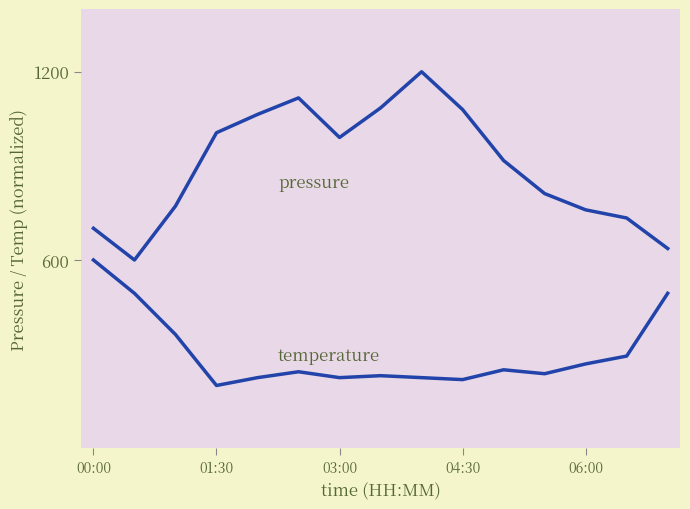

How many categories are shown in the chart?

15